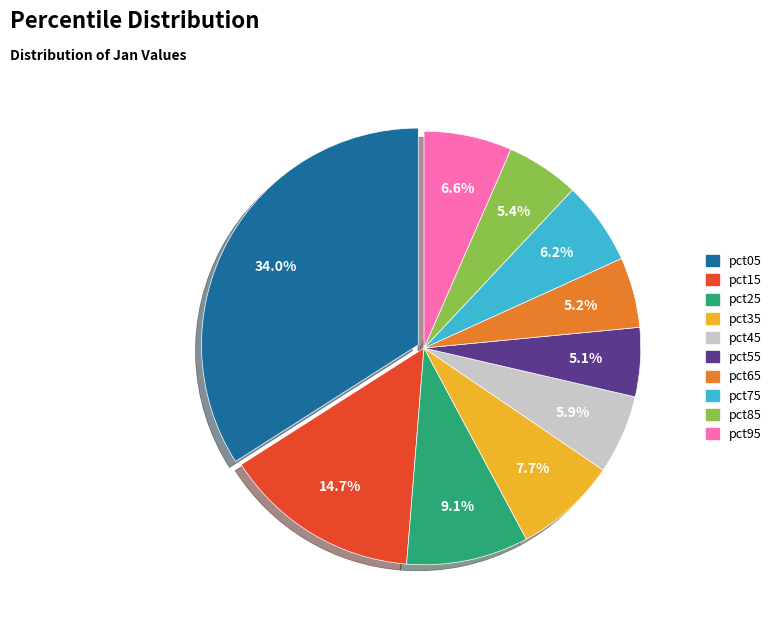

The pct65 slice represents 14% of the pie. True or false?

False